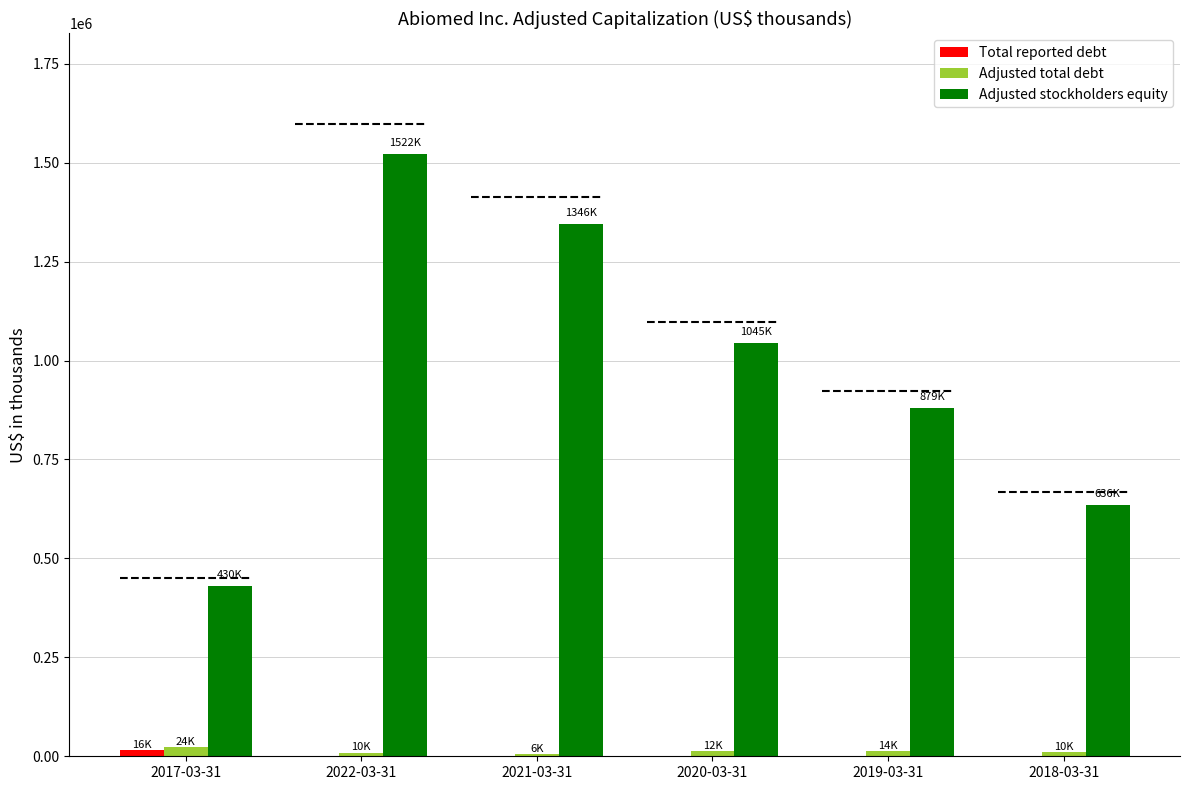

Is the value of Adjusted total debt at 2019-03-31 greater than the value of Adjusted stockholders equity at 2020-03-31?

No